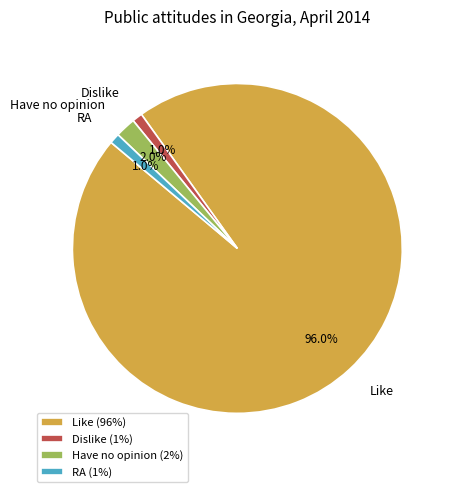

What percentage do Like and Dislike together represent?

97.0%